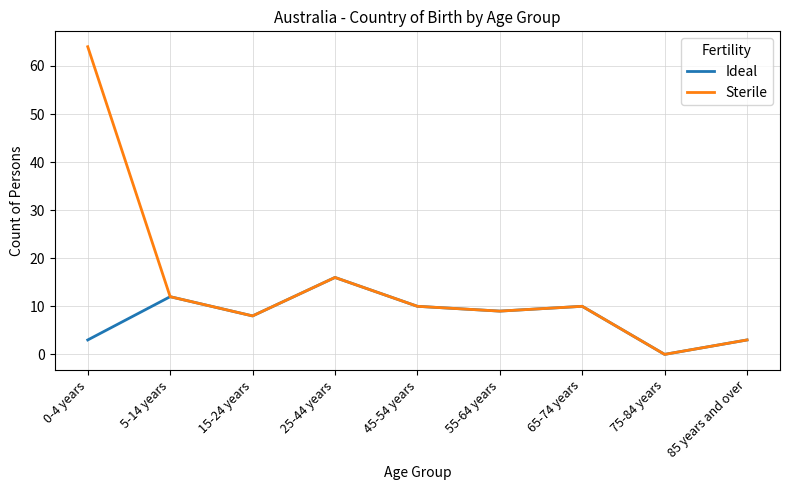

Which series has the largest total across all categories?

Sterile